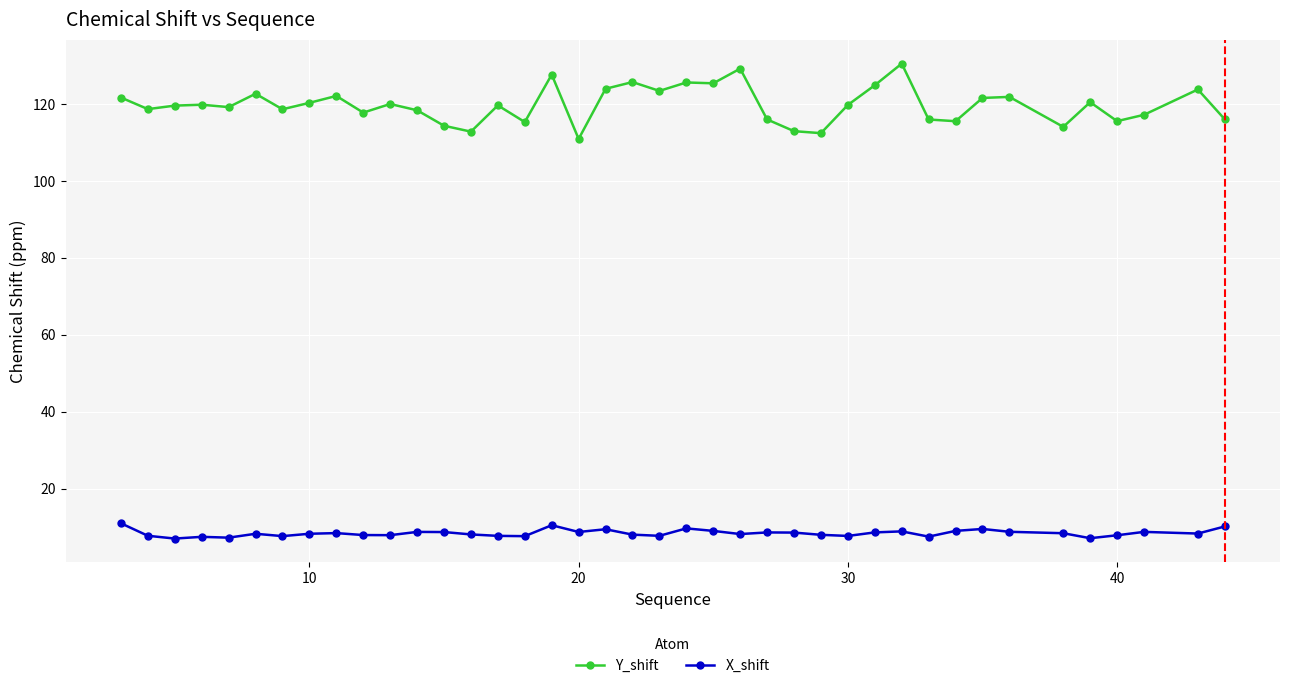

List the series in order of their peak value, highest first.

Y_shift, X_shift